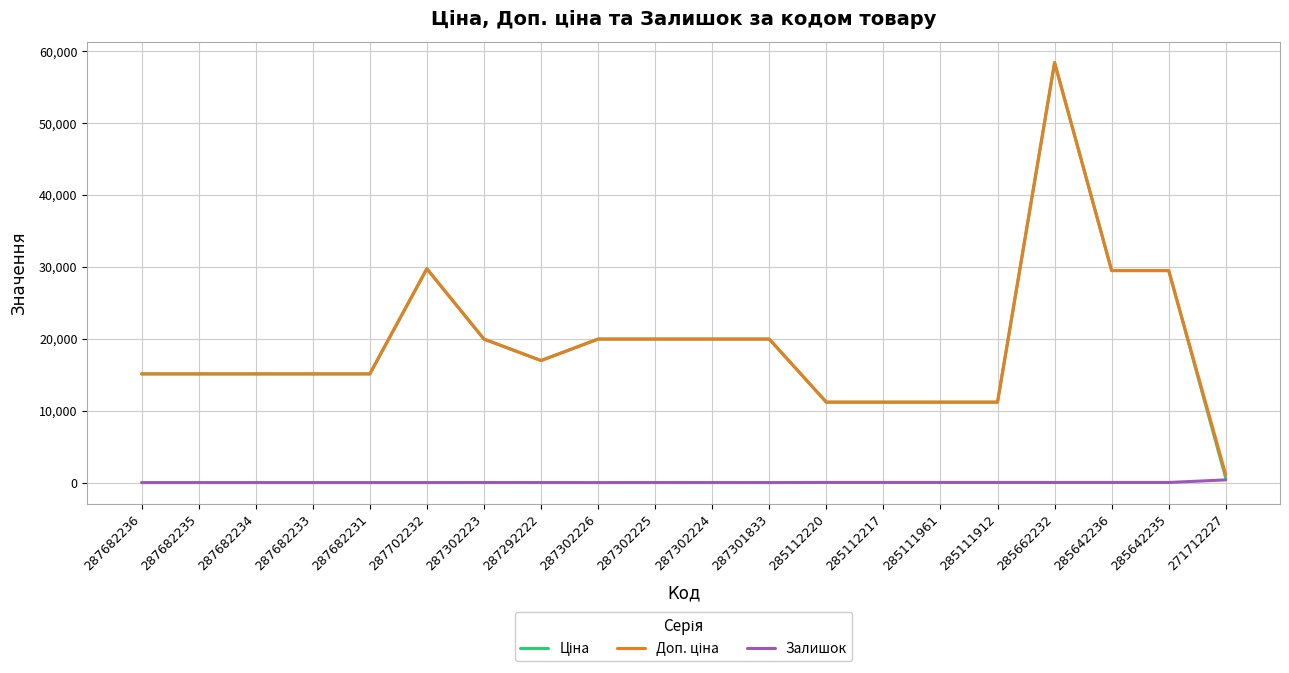

What is the maximum value shown in the chart?

58426.5